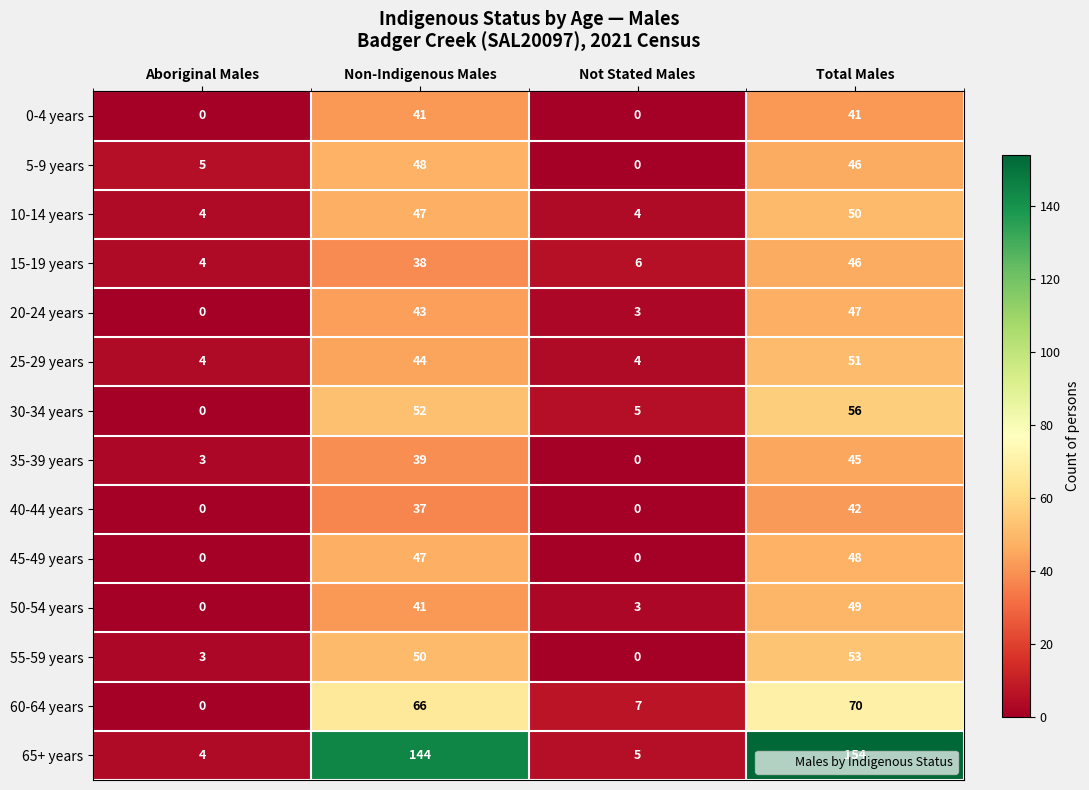

The 5-9 years series shows 0 at Not Stated Males. True or false?

True